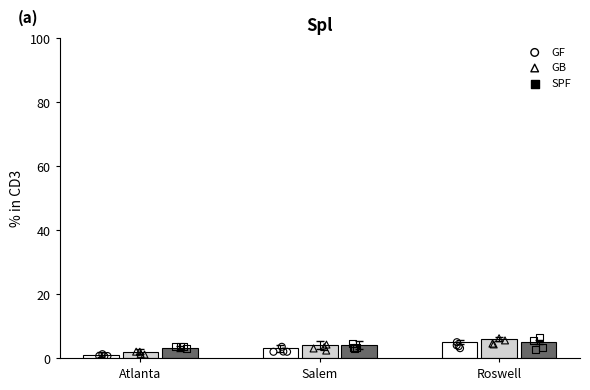

At which category is the sum across all series the highest?

Roswell